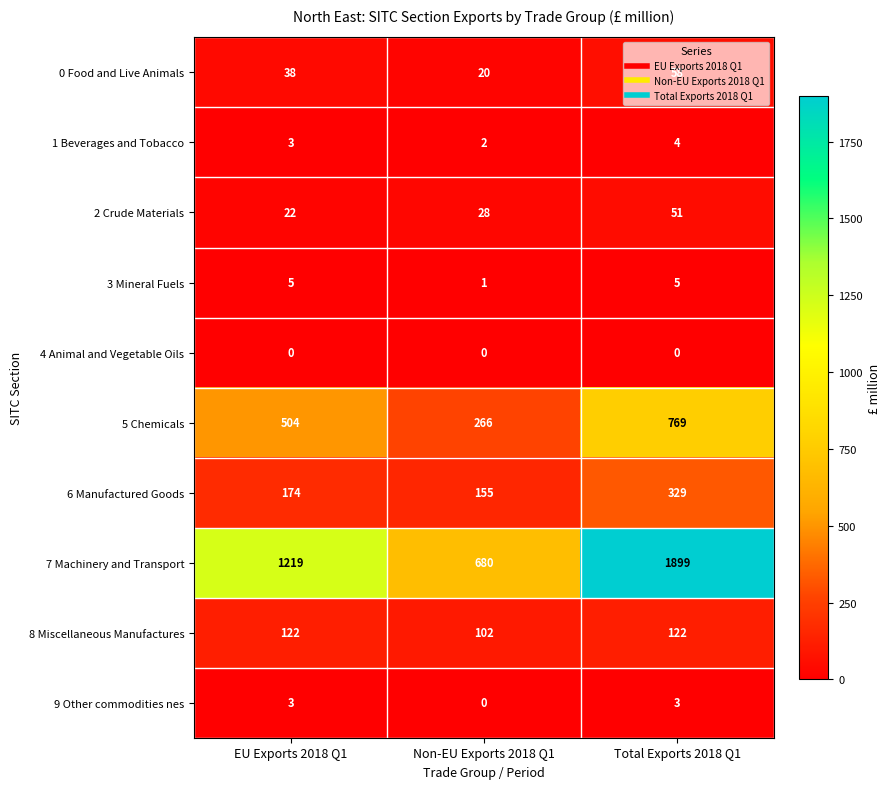

List the series in order of their peak value, lowest first.

4 Animal and Vegetable Oils, 9 Other commodities nes, 1 Beverages and Tobacco, 3 Mineral Fuels, 2 Crude Materials, 0 Food and Live Animals, 8 Miscellaneous Manufactures, 6 Manufactured Goods, 5 Chemicals, 7 Machinery and Transport